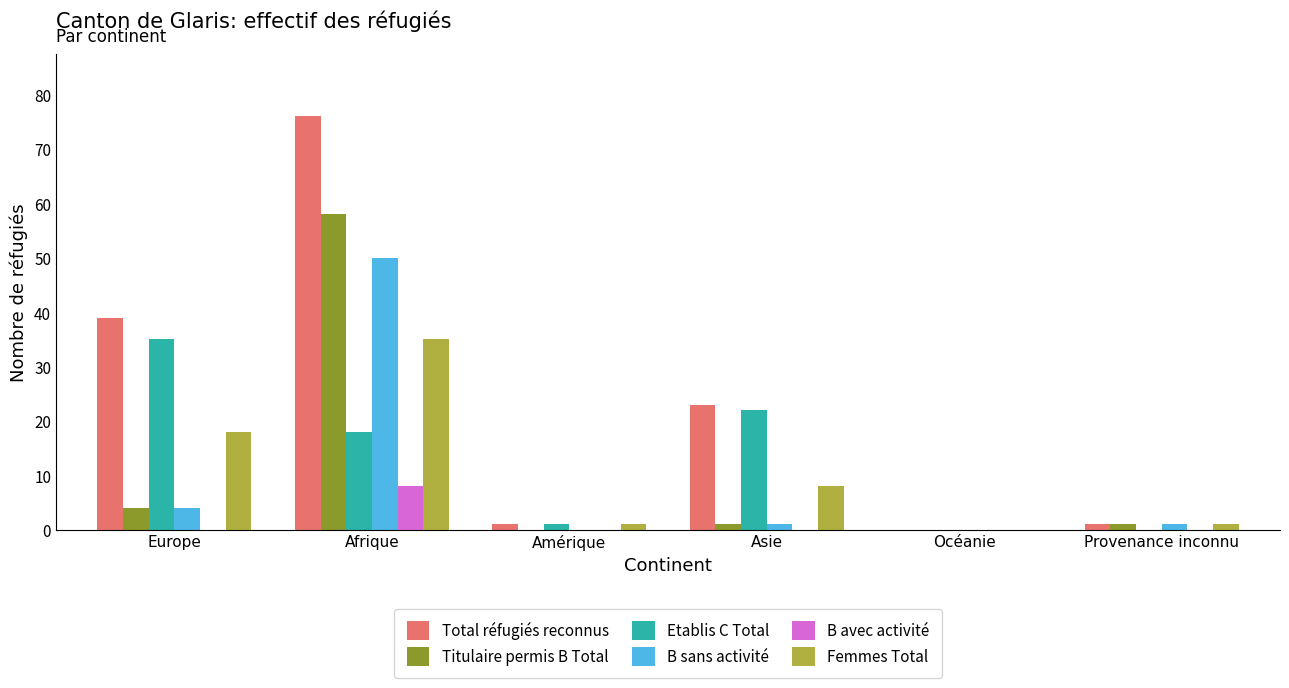

True or false: B avec activité has a value of -5 at Asie.

False